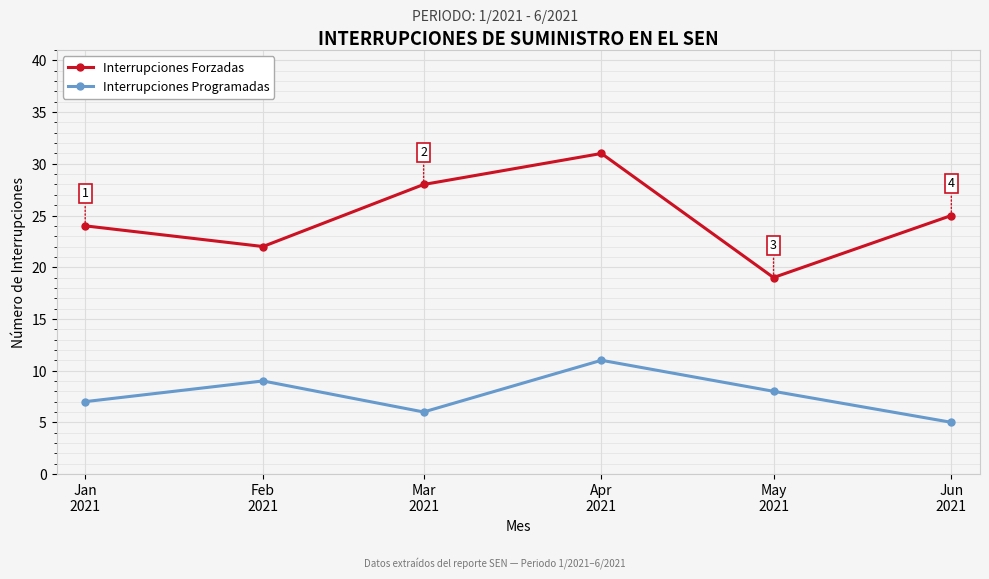

What is the label of the 4th point from the left?

Apr
2021